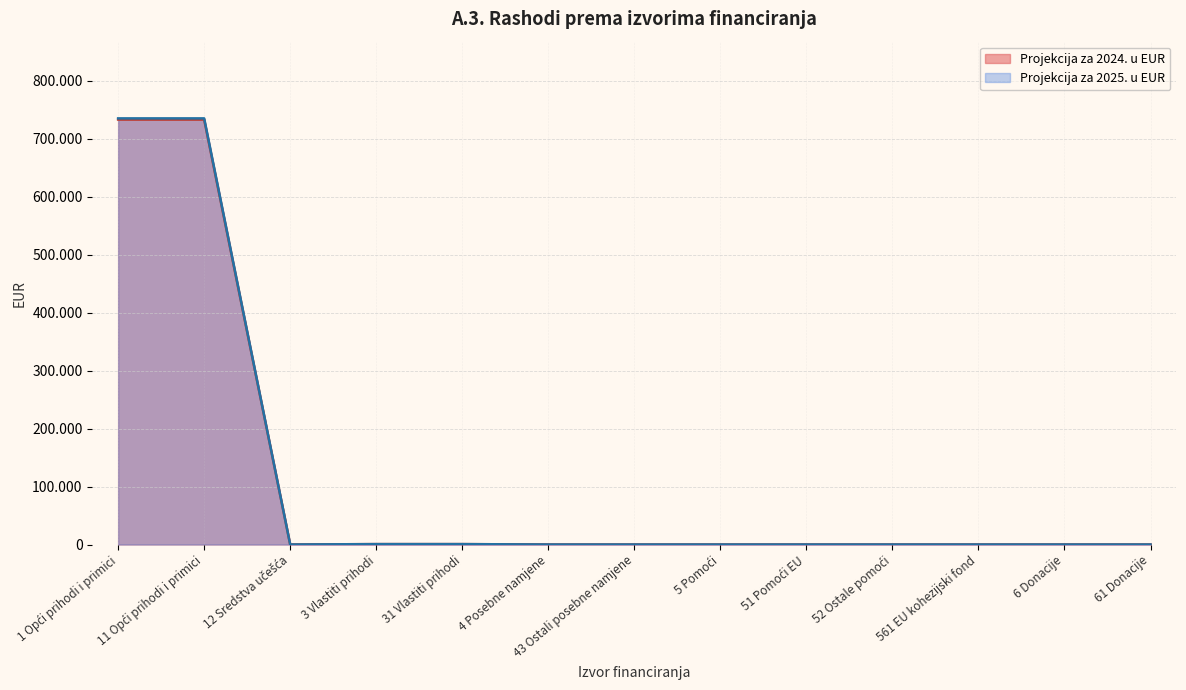

What are all the series names shown in the legend?

Projekcija za 2024. u EUR, Projekcija za 2025. u EUR